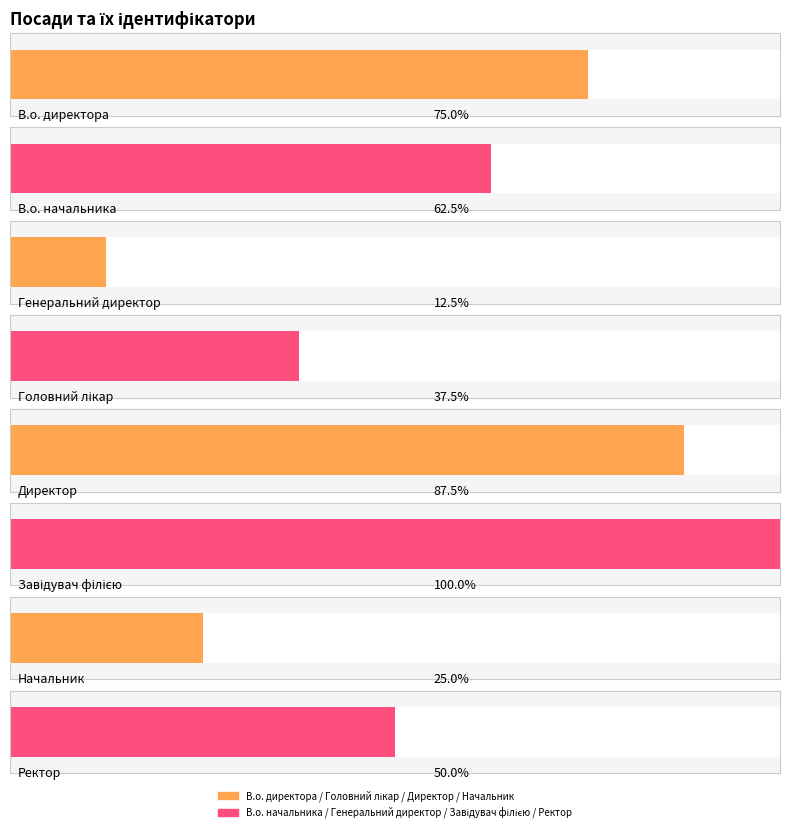

Count the values in the range 3 to 7.

5